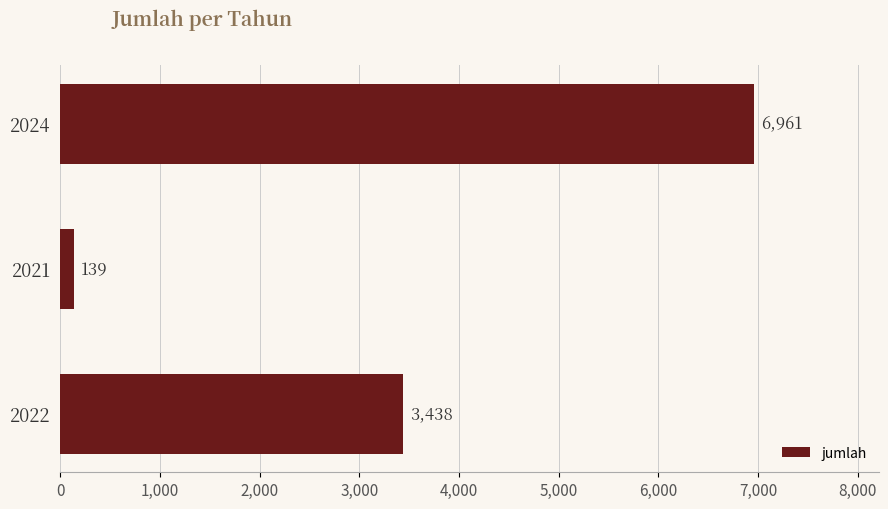

Does the chart contain any negative values?

No